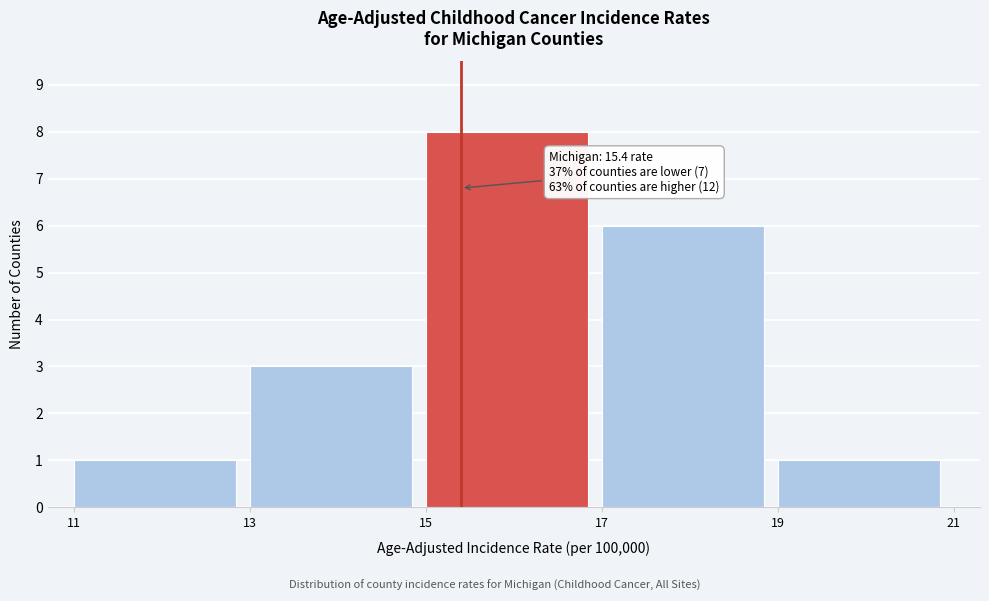

Which range on the x-axis has the tallest bar?

15 to 17